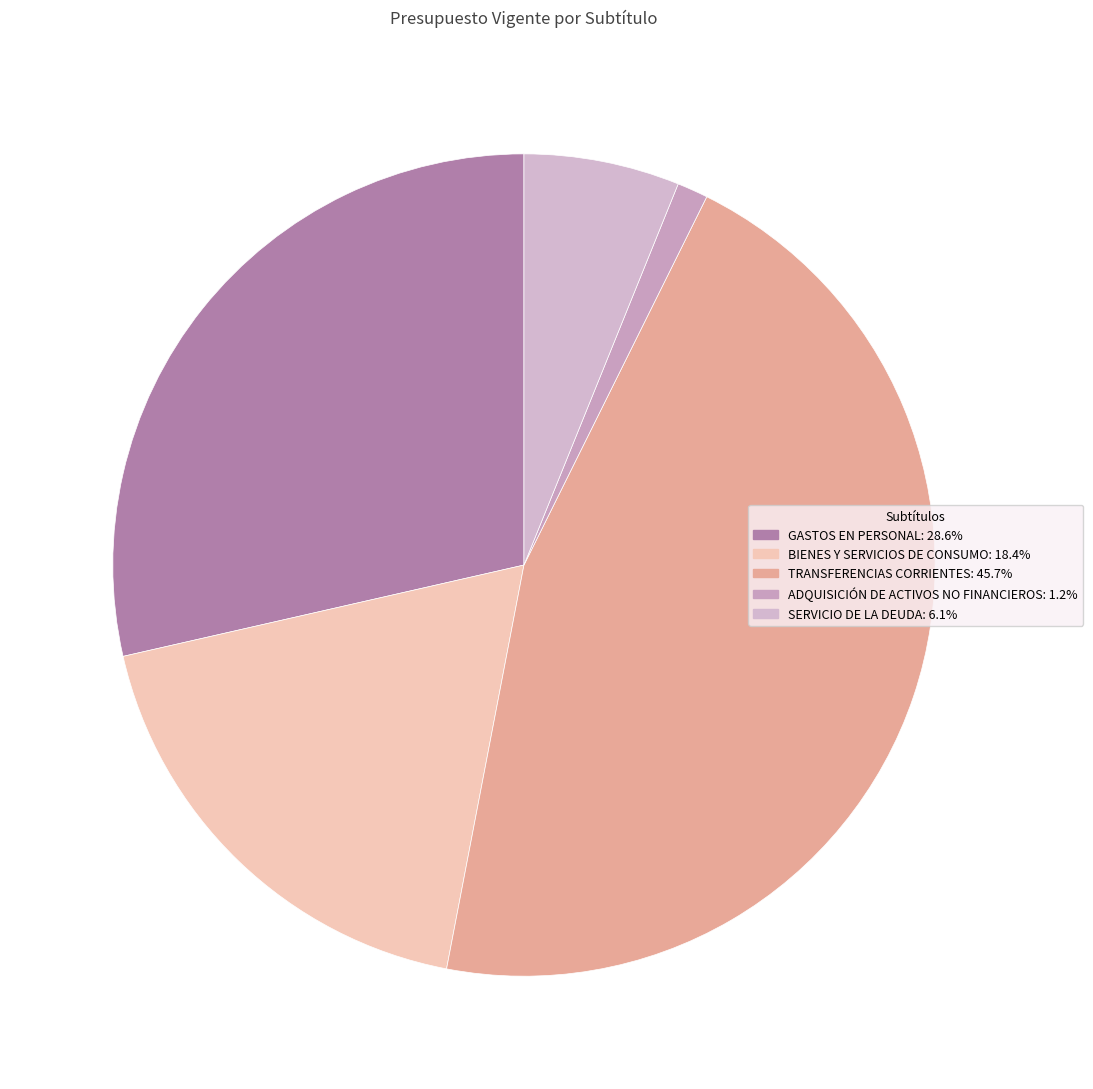

Is it true that GASTOS EN PERSONAL is 22% of the pie?

False